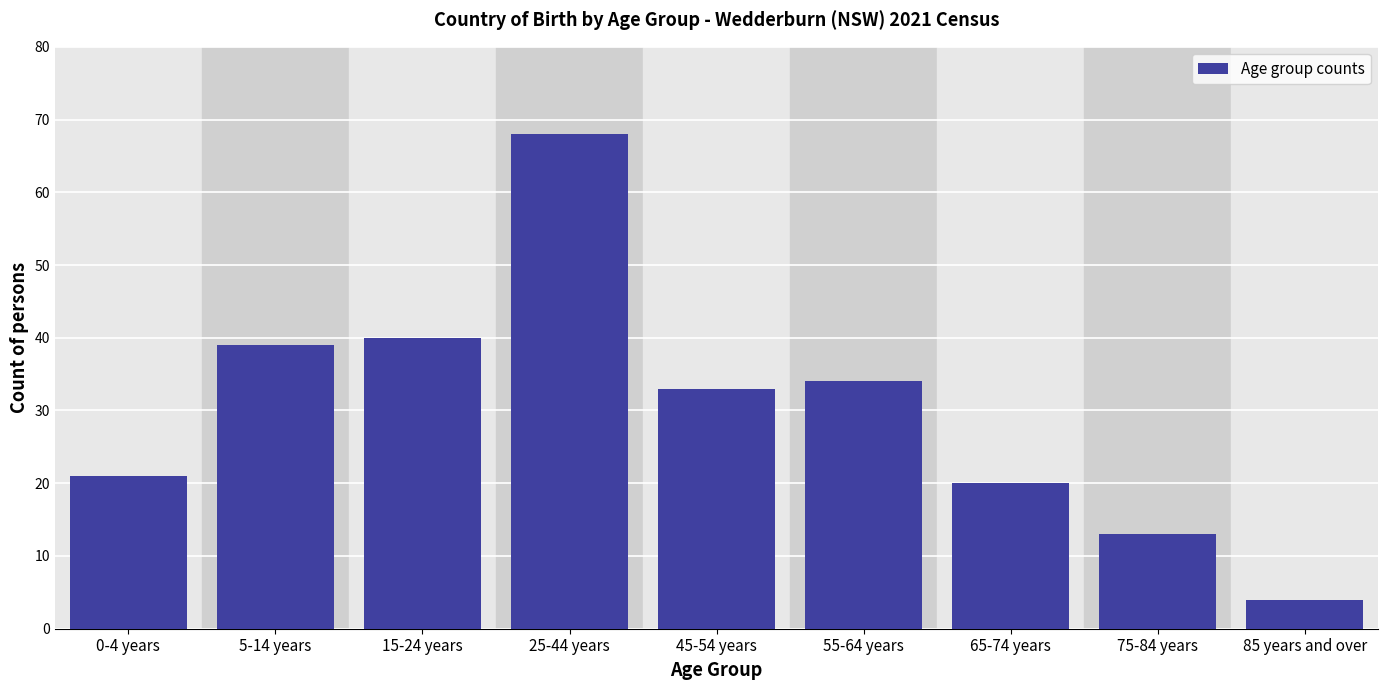

Reading right to left, extract all data points from this chart.

4	13	20	34	33	68	40	39	21